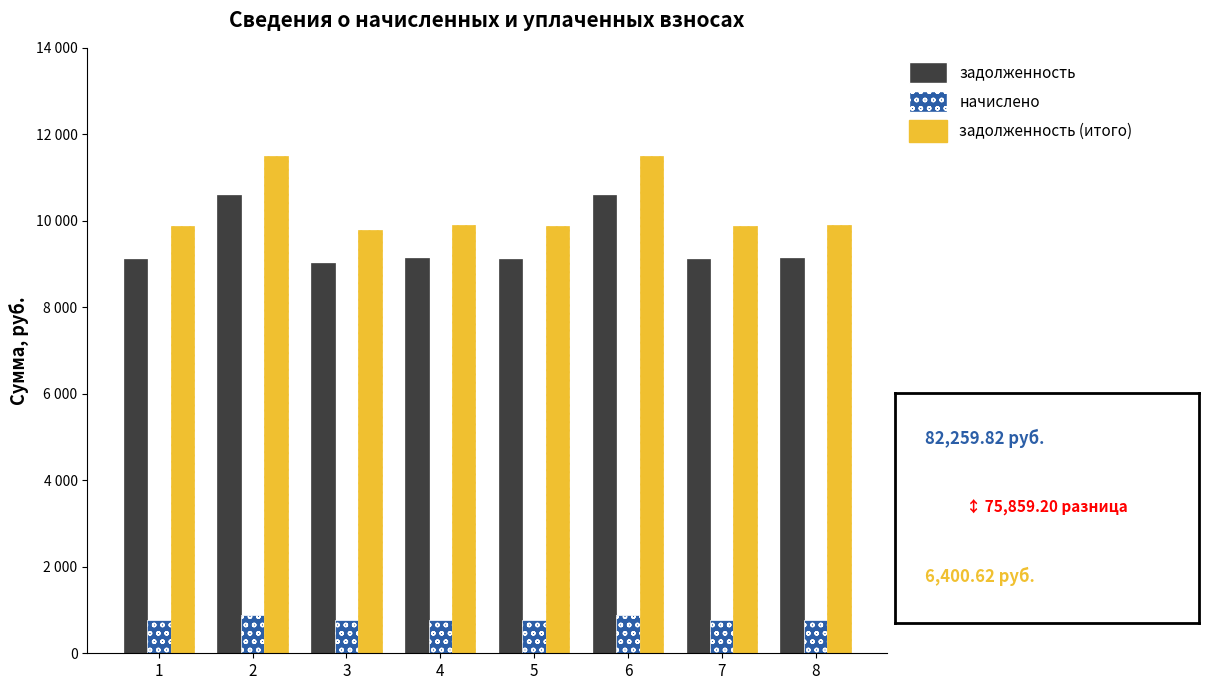

Rank the series by their maximum value, from highest to lowest.

задолженность (итого), задолженность, начислено